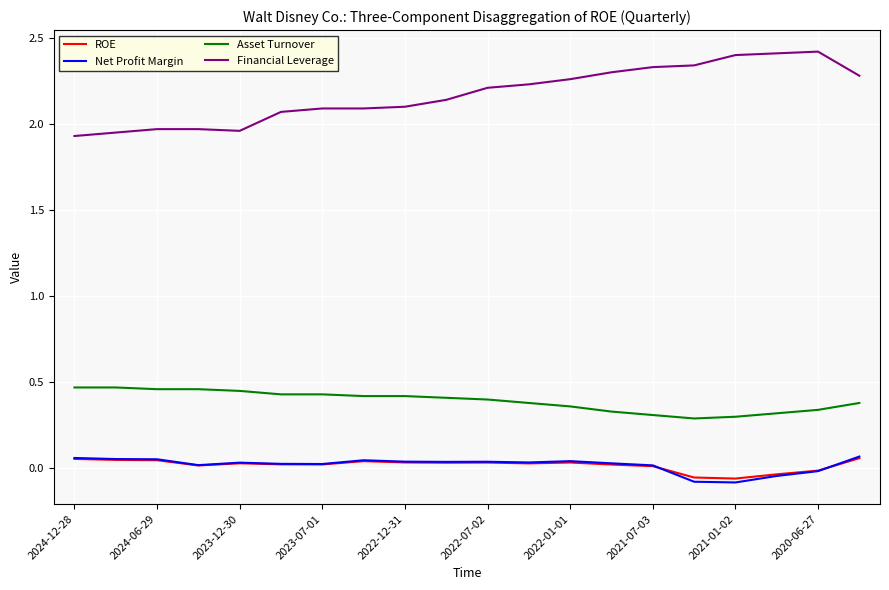

True or false: Asset Turnover and Net Profit Margin intersect in this chart.

False